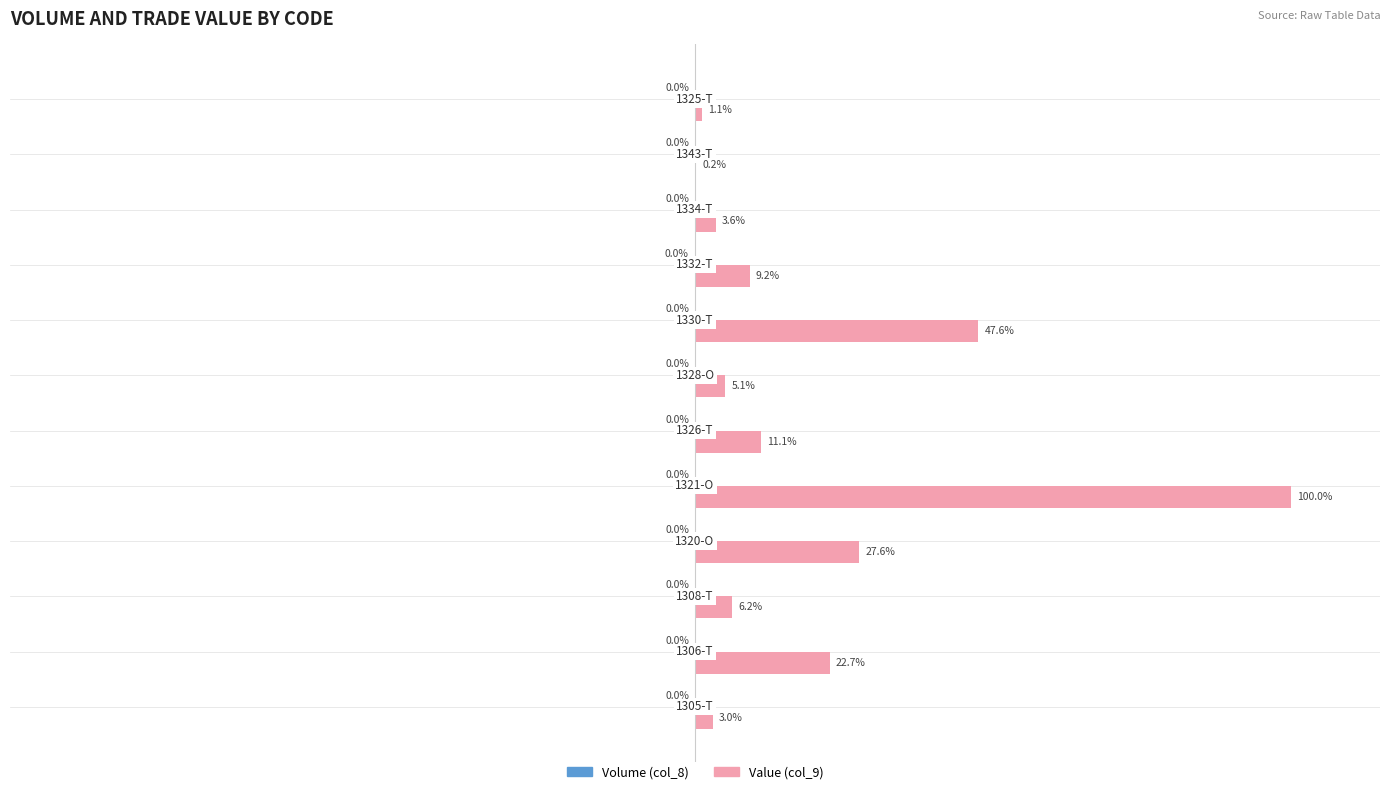

Which series has the largest total across all categories?

Value (col_9)